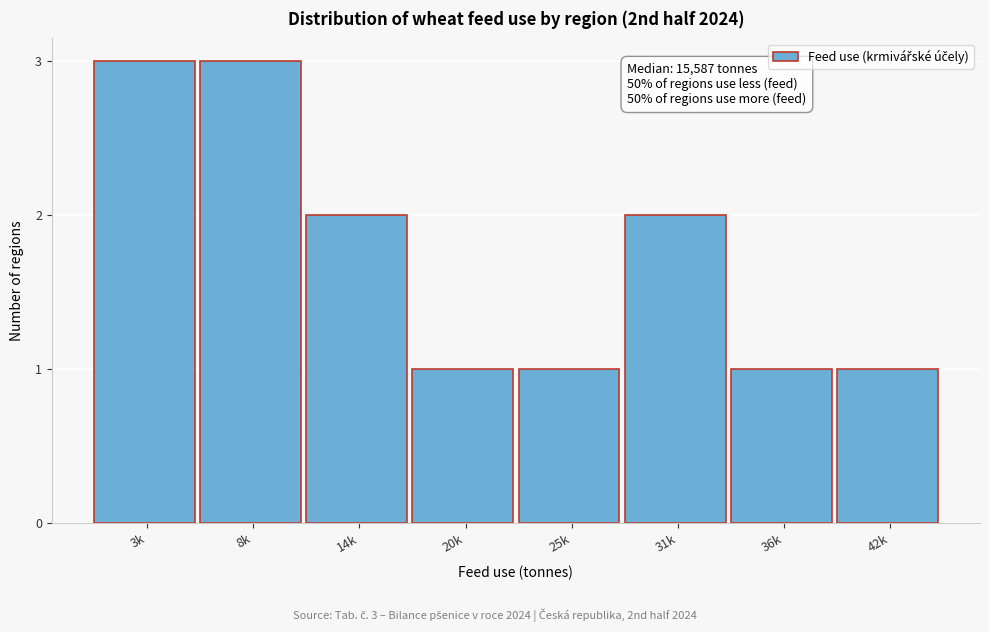

Reading right to left, transcribe all the data shown in this chart.

42k=1	36k=1	31k=2	25k=1	20k=1	14k=2	8k=3	3k=3